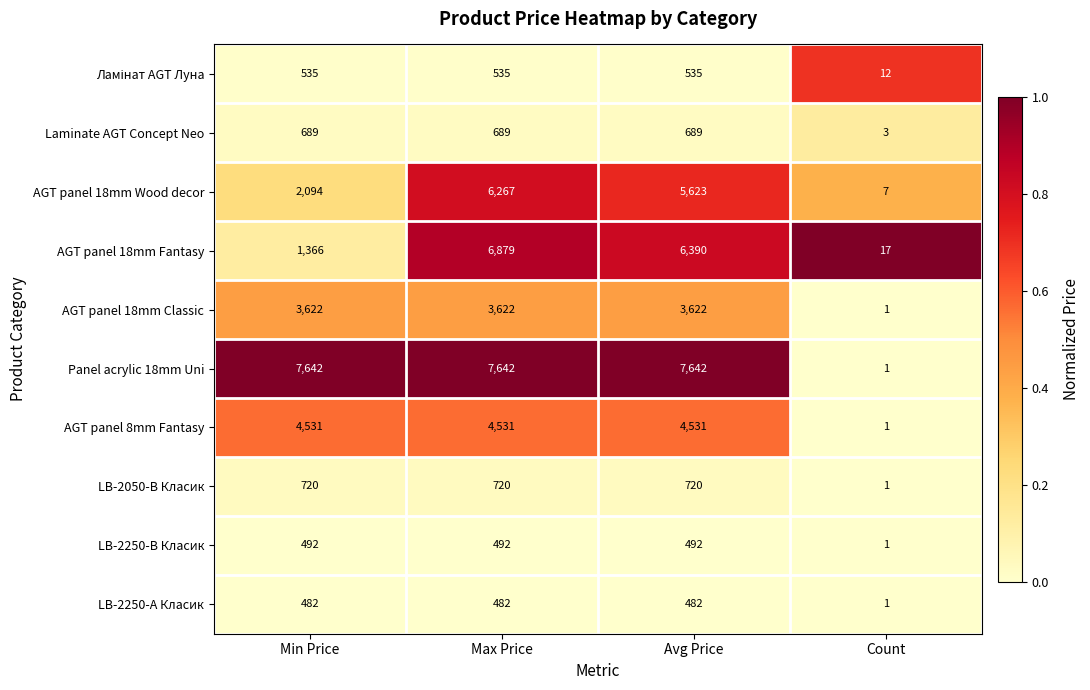

What is the highest value of the AGT panel 18mm Fantasy series?

6879